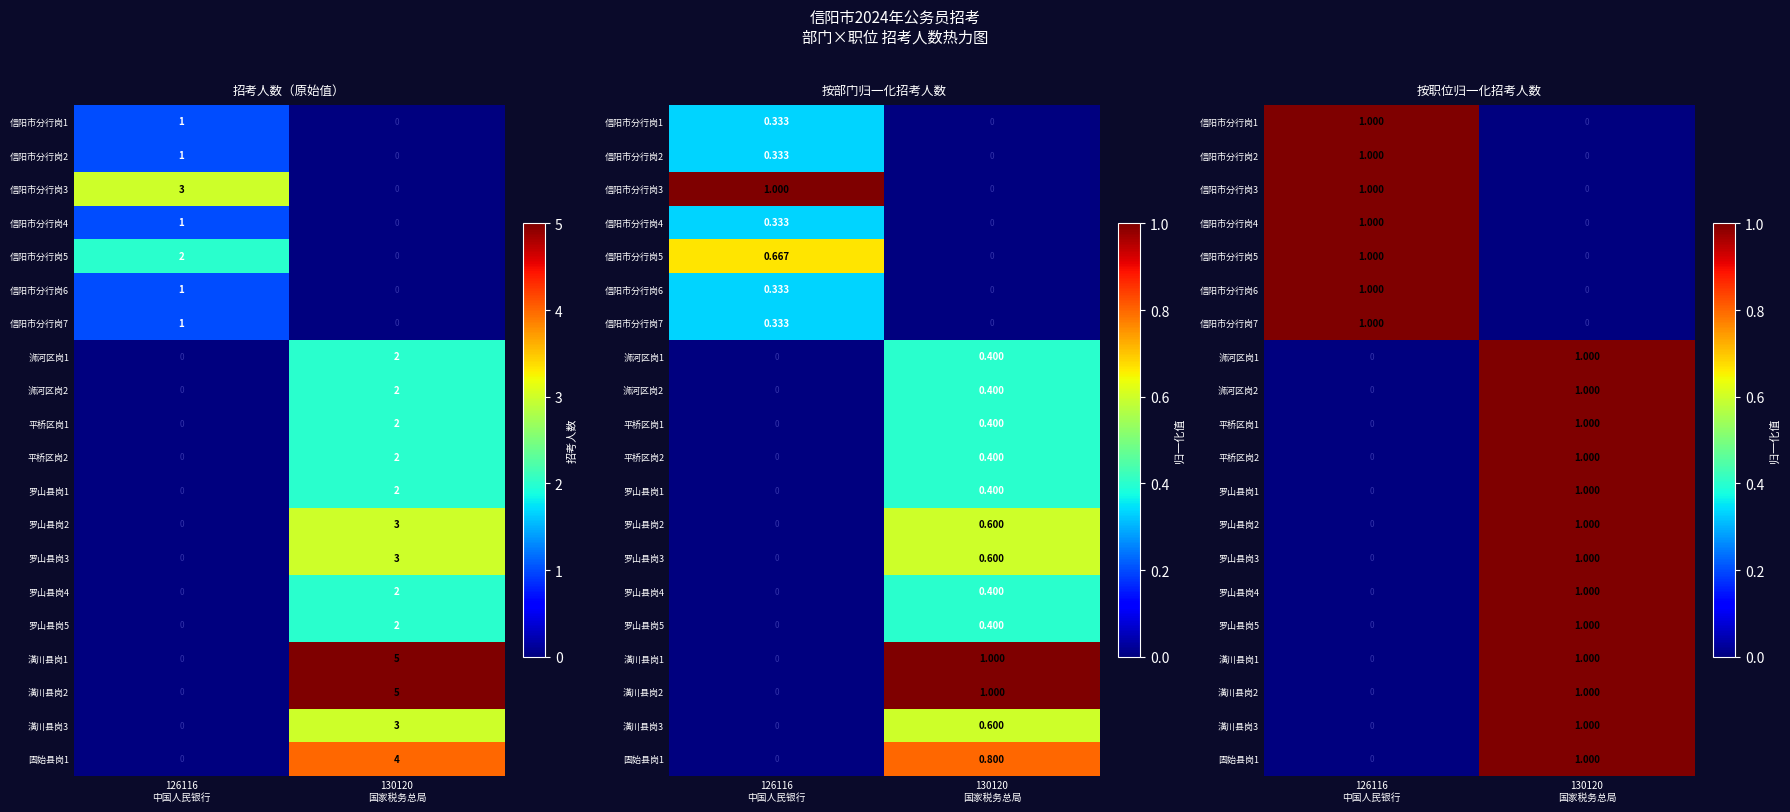

At which category is the sum across all series the highest?

130120
国家税务总局